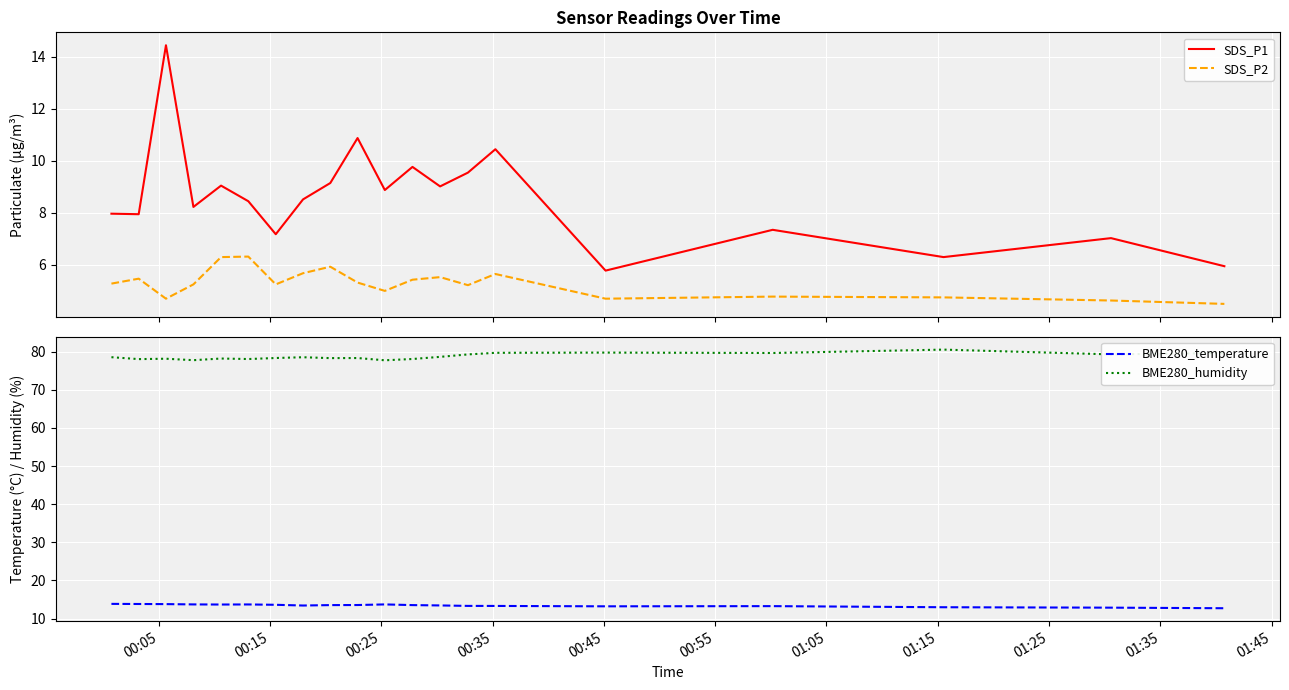

True or false: SDS_P2 and SDS_P1 cross at least once.

False